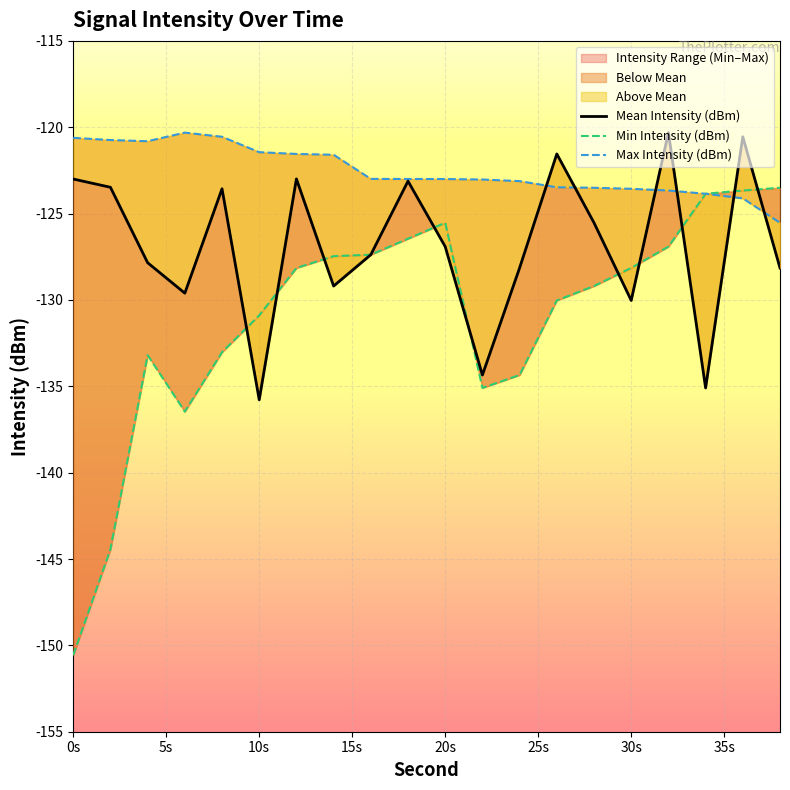

What is the difference between the second highest and minimum values in the Mean Intensity (dBm) series?

15.2